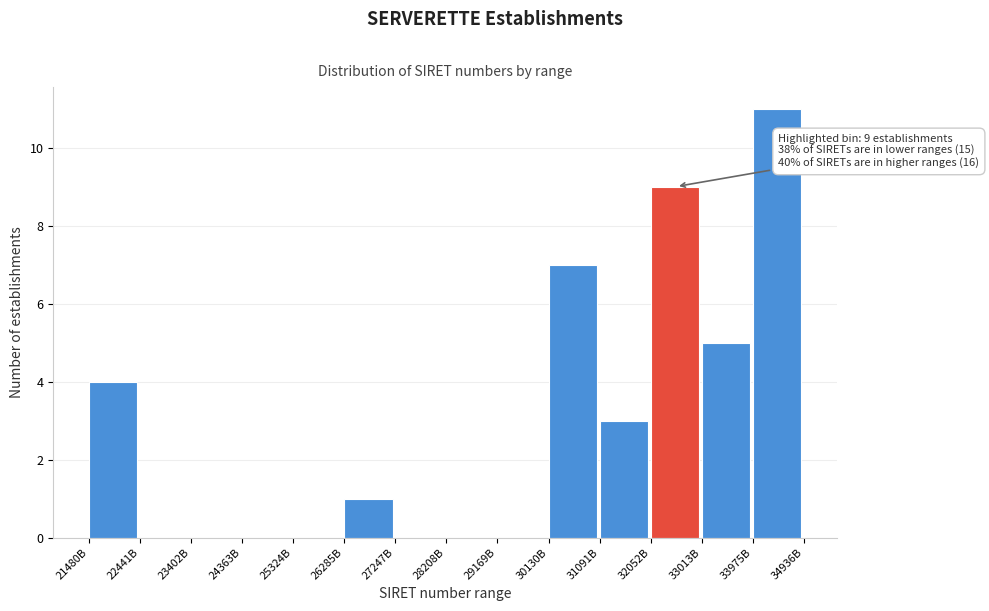

Reading left to right, extract all data points from this chart.

21480B=4	22441B=0	23402B=0	24363B=0	25324B=0	26285B=1	27247B=0	28208B=0	29169B=0	30130B=7	31091B=3	32052B=9	33013B=5	33975B=11